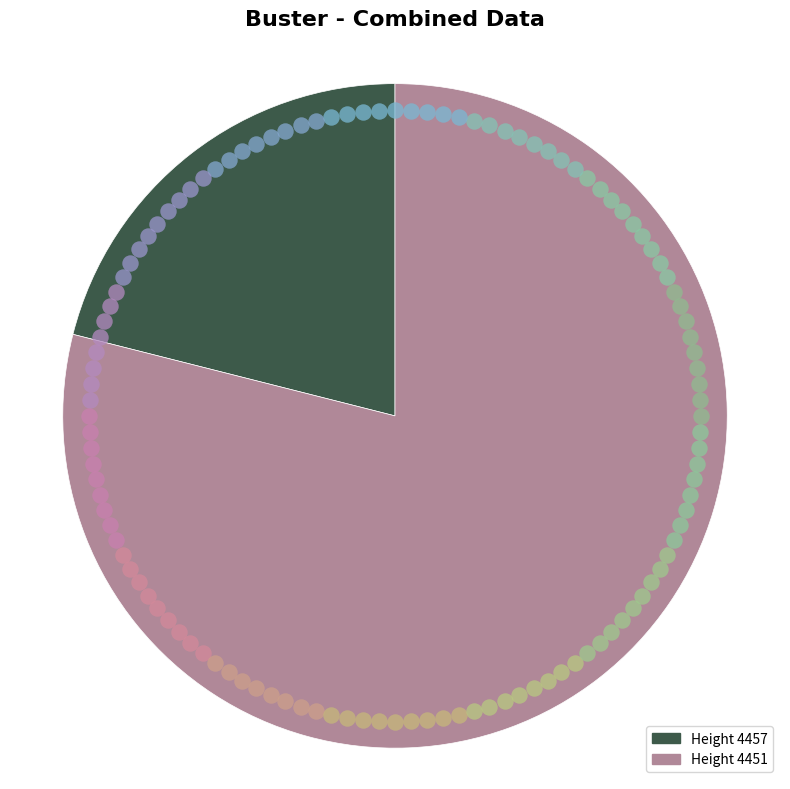

Is it true that 4451 is 79% of the pie?

True